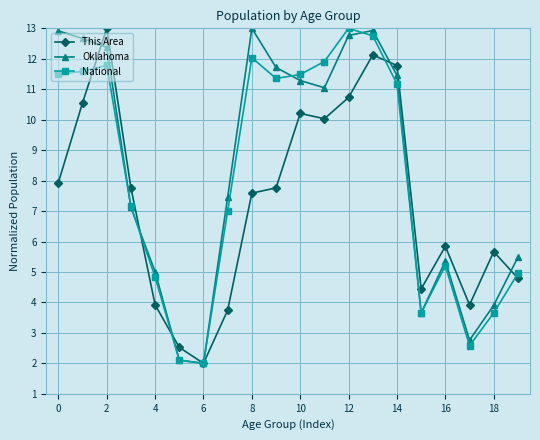

True or false: This Area has more than 0 interior local peaks.

True